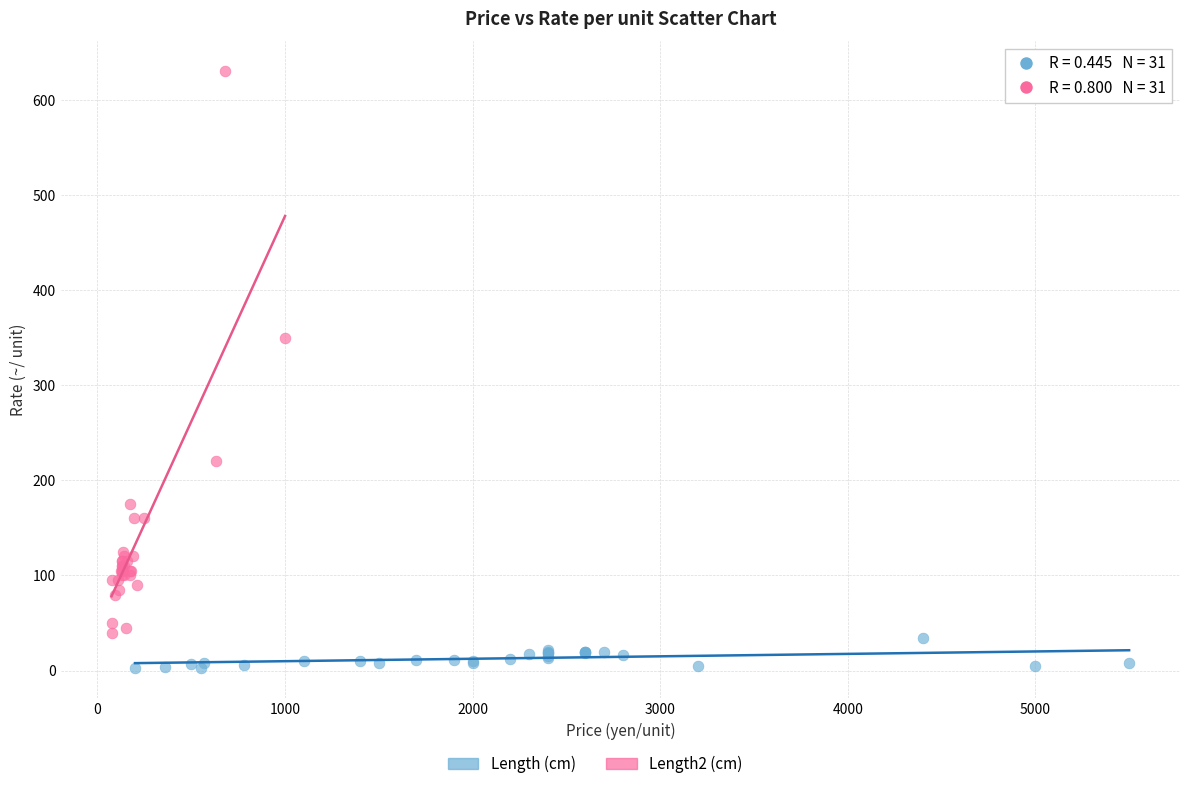

Which series reaches the minimum Y coordinate?

Length (cm)